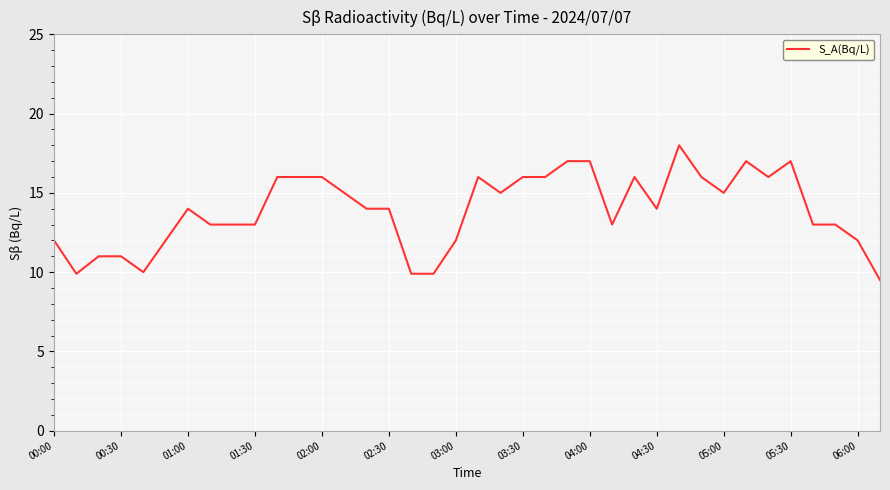

What is the smallest value displayed?

9.5